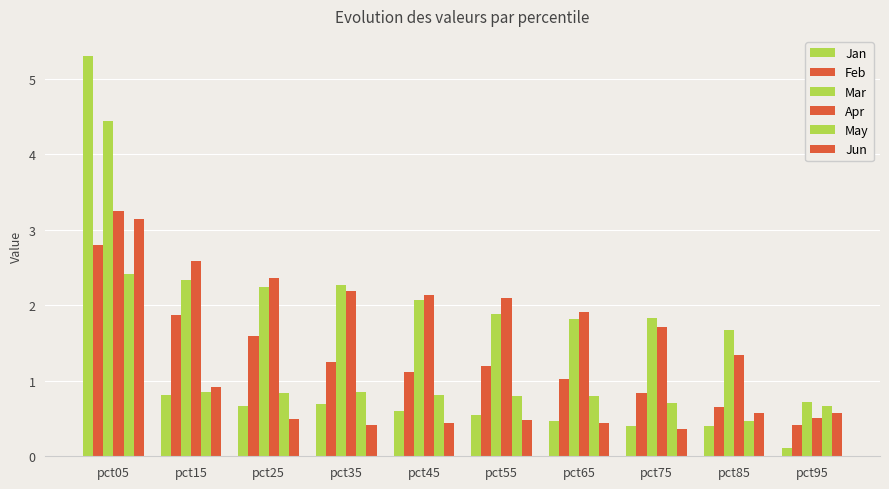

List the labels in order of Jun value, largest first.

pct05, pct15, pct85, pct95, pct25, pct55, pct65, pct45, pct35, pct75